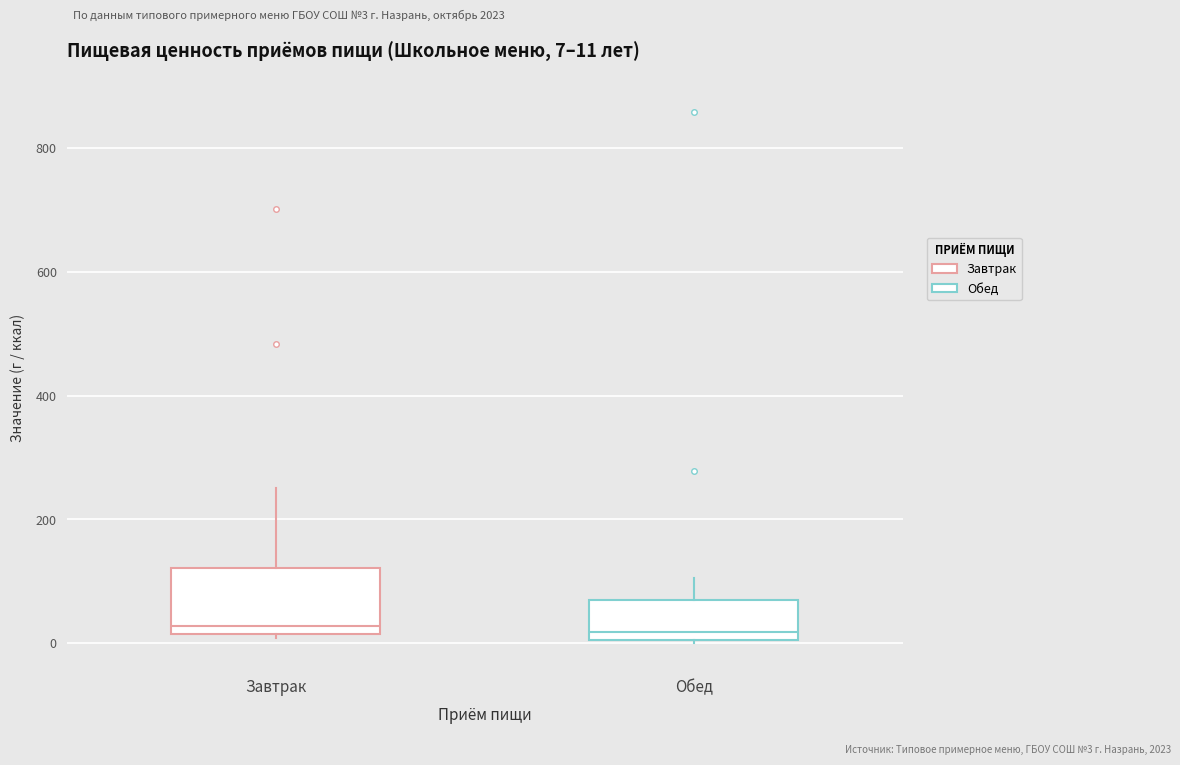

Comparing the boxes themselves (not the whiskers), which one is the tallest?

Завтрак